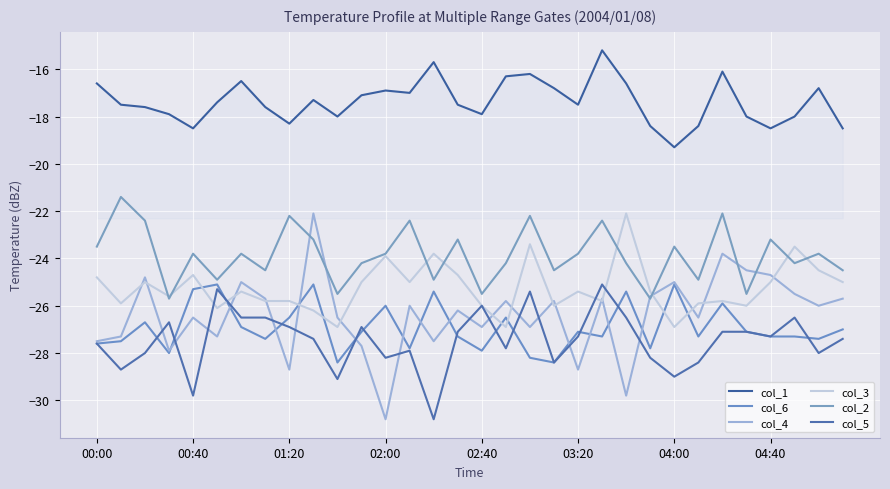

Does the chart have visible grid lines?

Yes